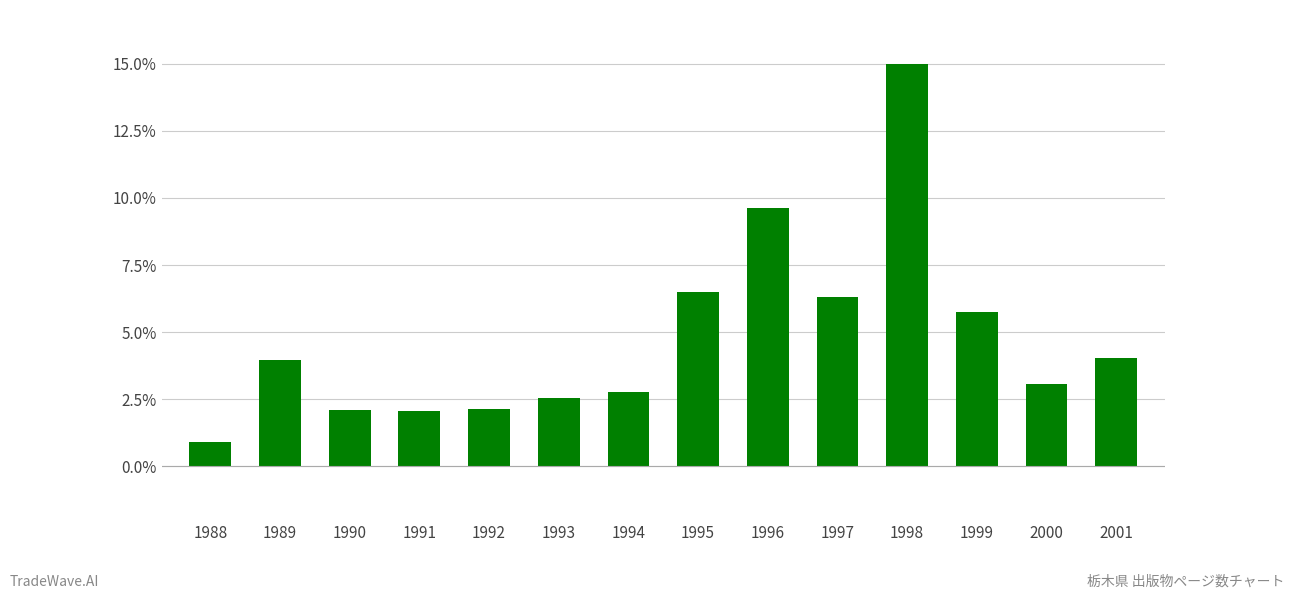

Approximately how many times larger is the value at 1988 compared to 1999?

0.2